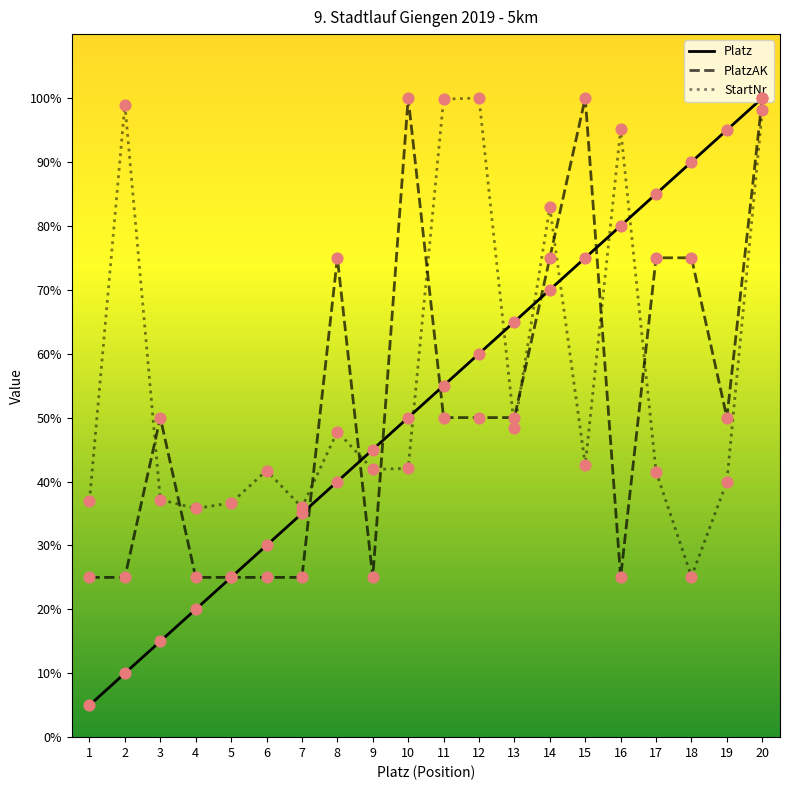

Which series changed the most between 9 and 19?

Platz